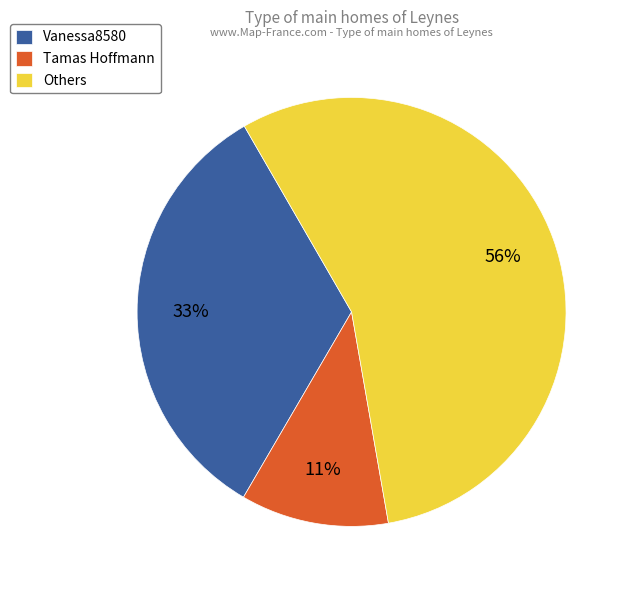

To the nearest percent, what percentage of the pie is Tamas Hoffmann?

11%